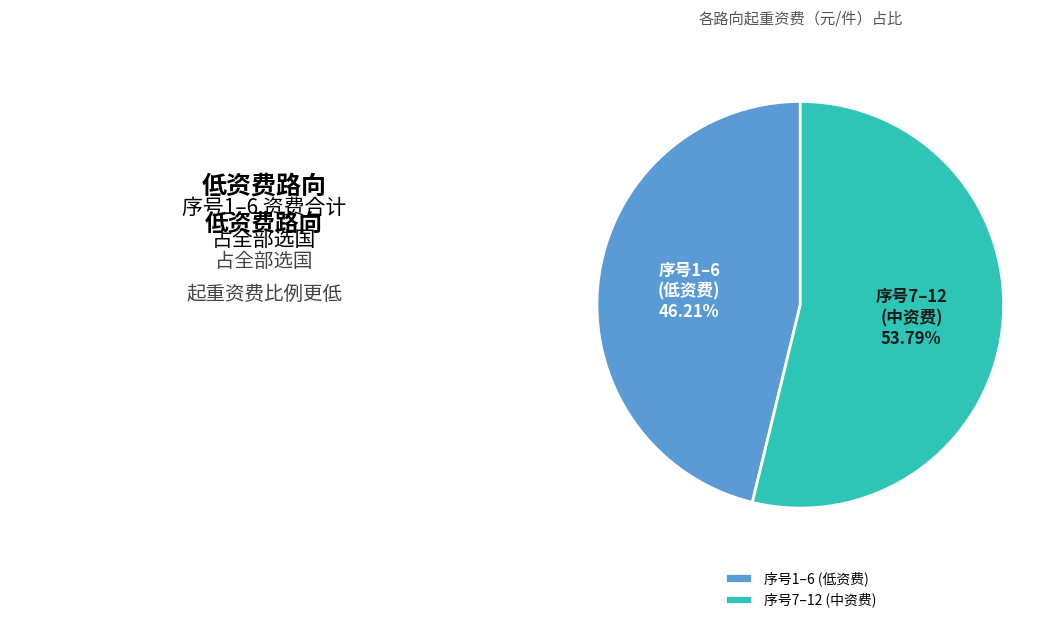

Rank the categories by value from highest to lowest.

序号7–12 (中资费), 序号1–6 (低资费)